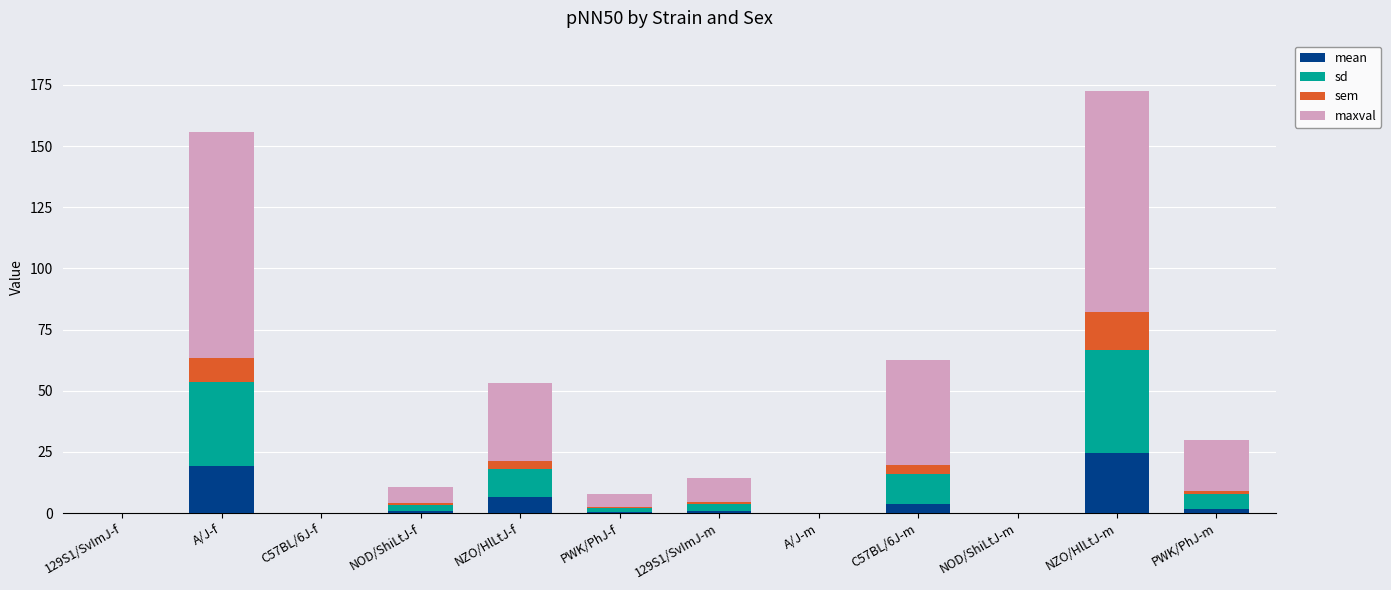

At which category is the sum across all series the highest?

NZO/HlLtJ-m